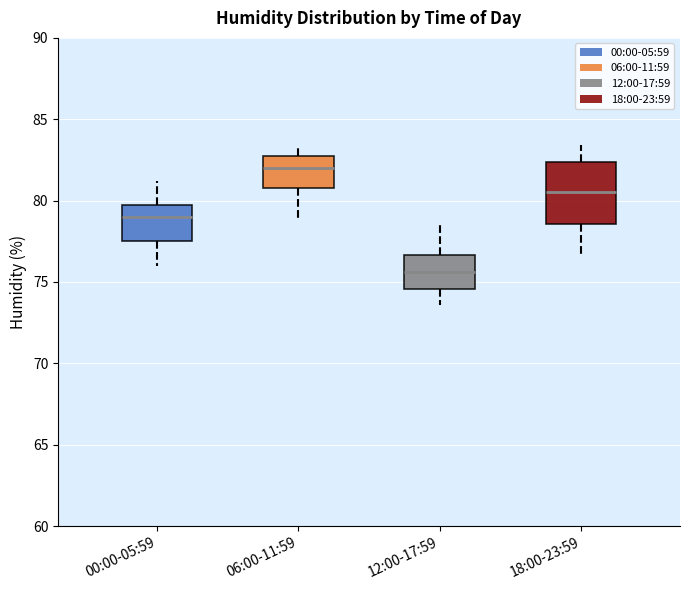

Which box's median line is the lowest?

12:00-17:59